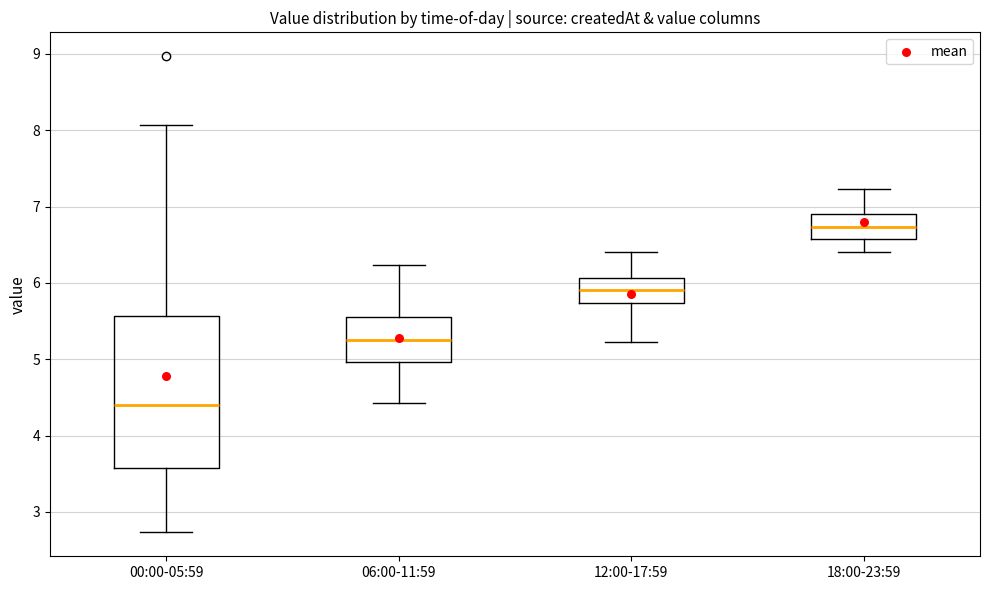

Where is the upper edge of the box for 18:00-23:59 on the y-axis? The values are not printed on the chart, so give them approximately, as read against the axis.

6.9